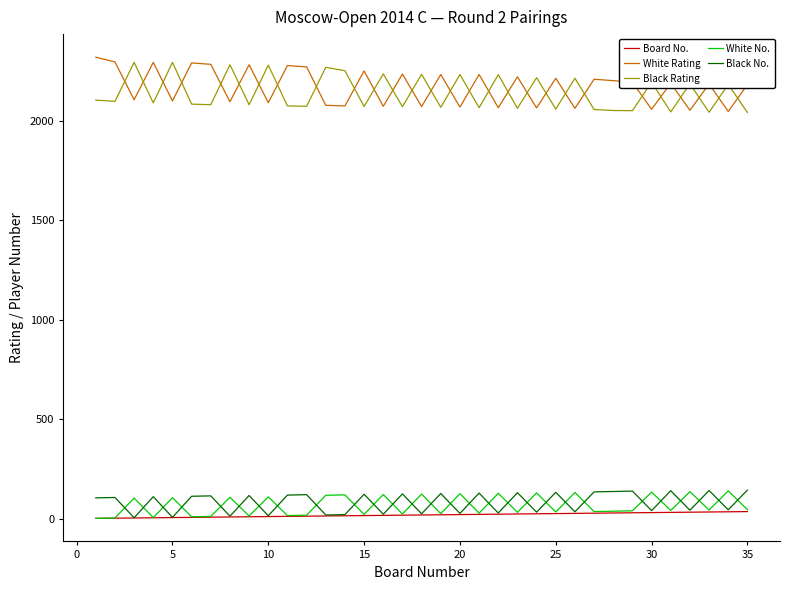

True or false: White Rating and Board No. cross at least once.

False